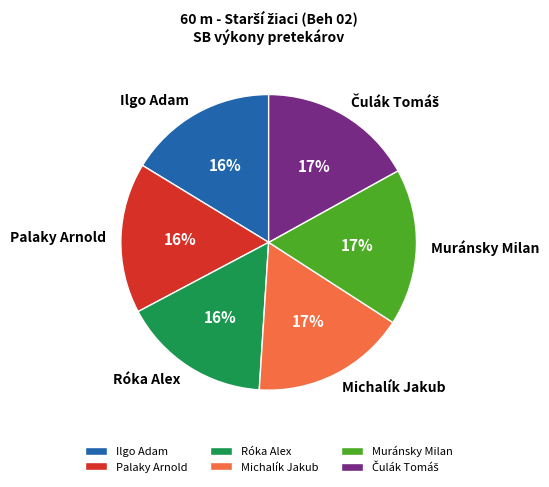

True or false: Palaky Arnold accounts for 9% of the total.

False